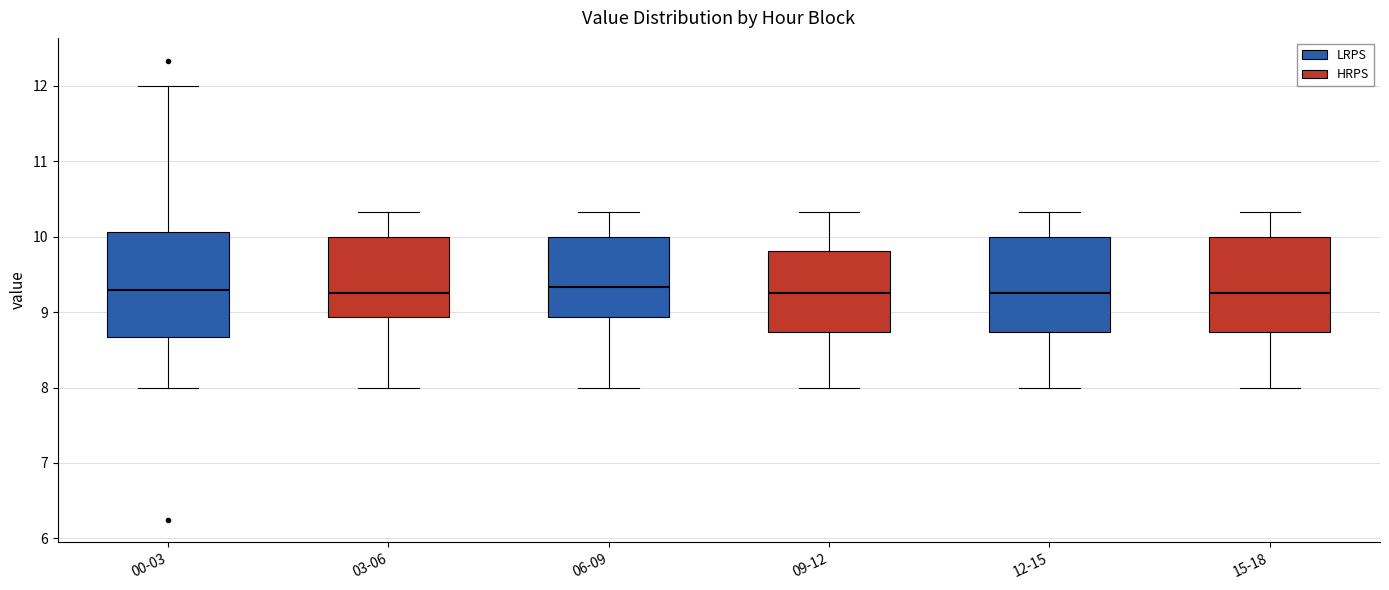

Where does the median line of the box for 06-09 sit on the y-axis? The values are not printed on the chart, so give them approximately, as read against the axis.

9.3